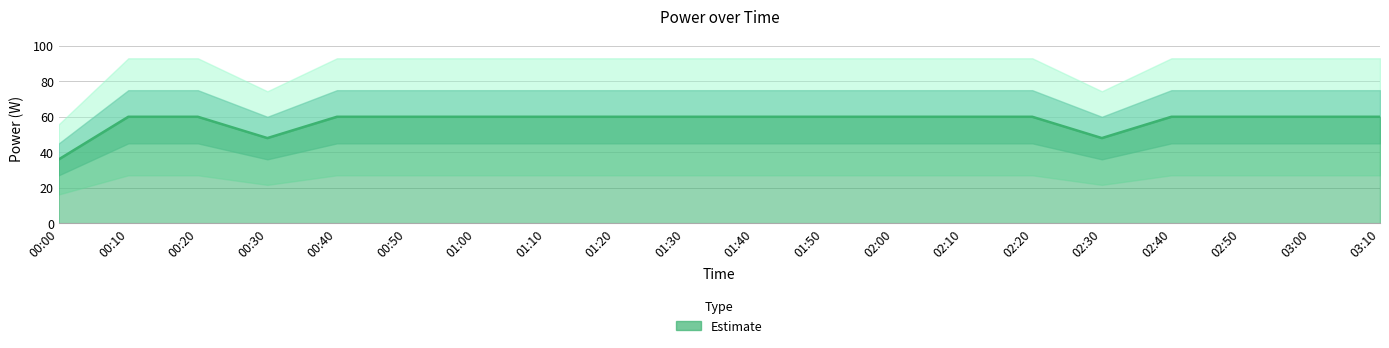

Which label corresponds to the smallest value in the chart?

00:00